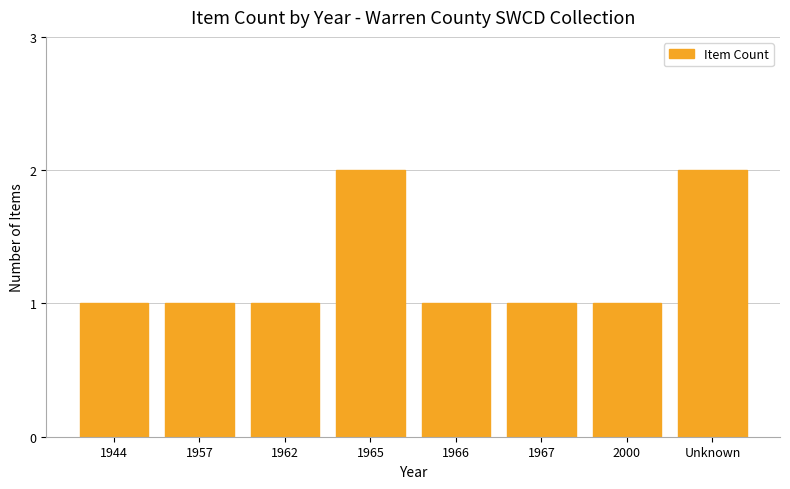

The chart shows a value of 1 at 1967. True or false?

True